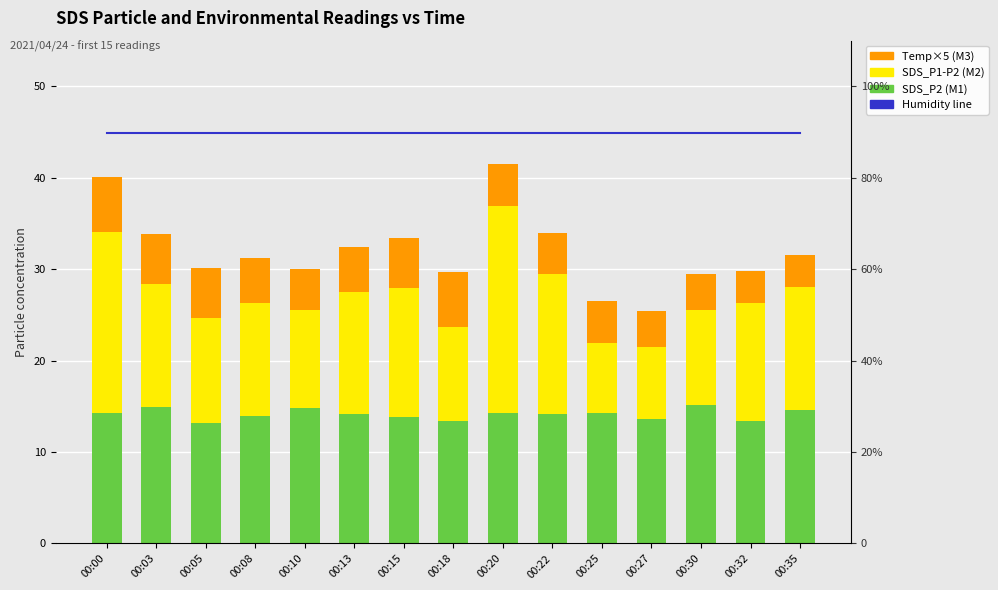

At which category is the sum across all series the highest?

00:20